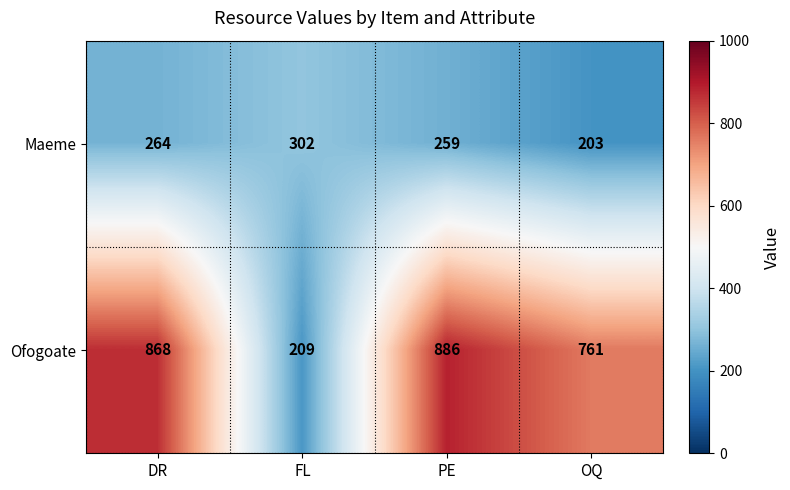

Reading left to right, transcribe all the data shown in this chart.

Maeme: 264	302	259	203
Ofogoate: 868	209	886	761